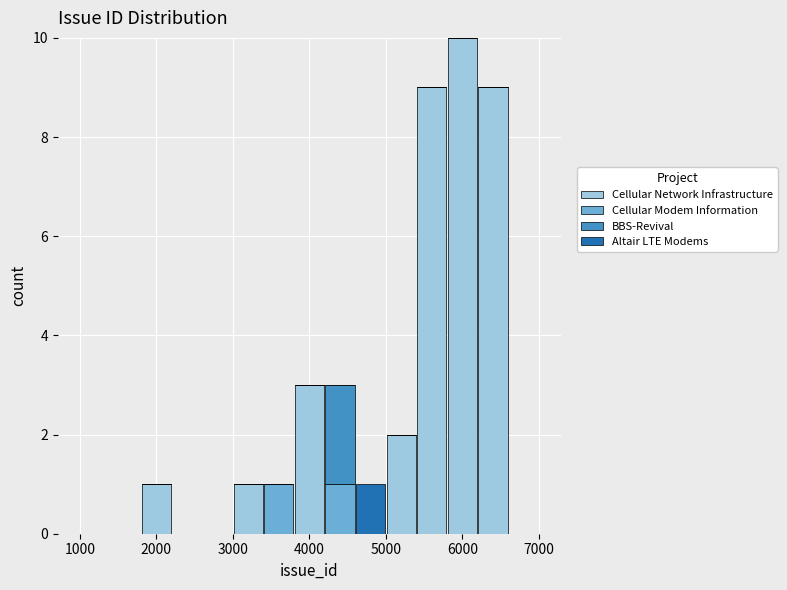

What is the total height of the stacked bar covering 1800 to 2200 on the x-axis? The values are not printed on the chart, so give them approximately, as read against the axis.

1